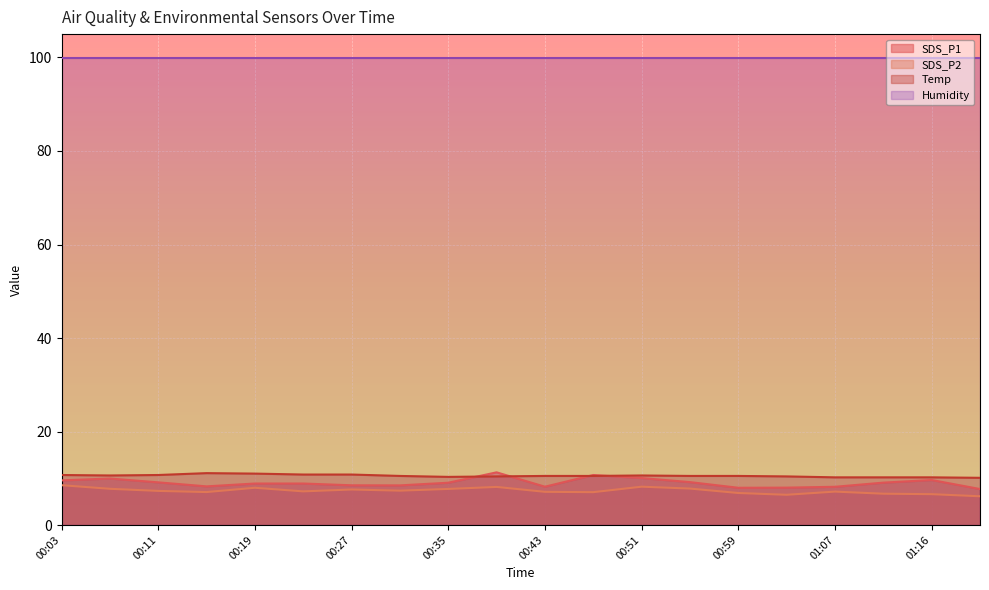

True or false: SDS_P2 and SDS_P1 intersect in this chart.

False